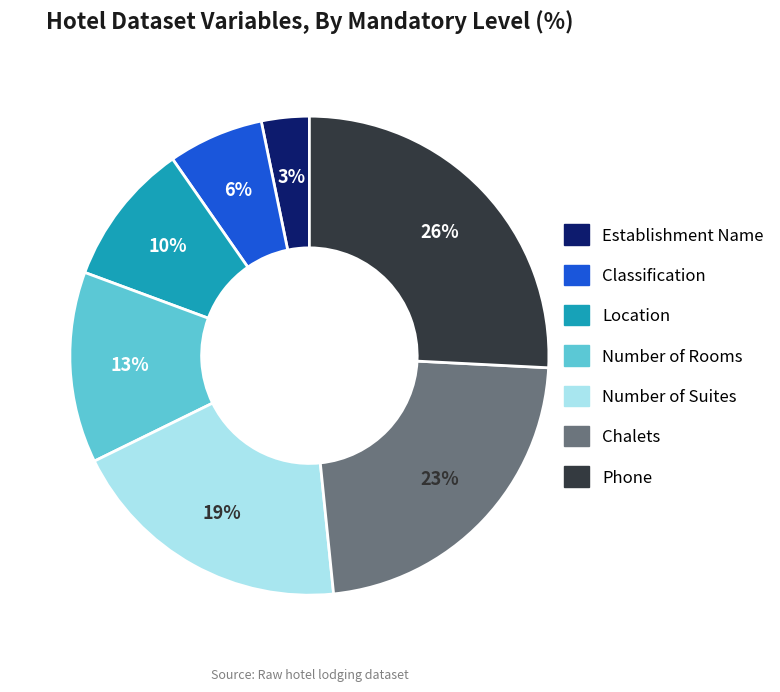

How many segments does this pie chart have?

7